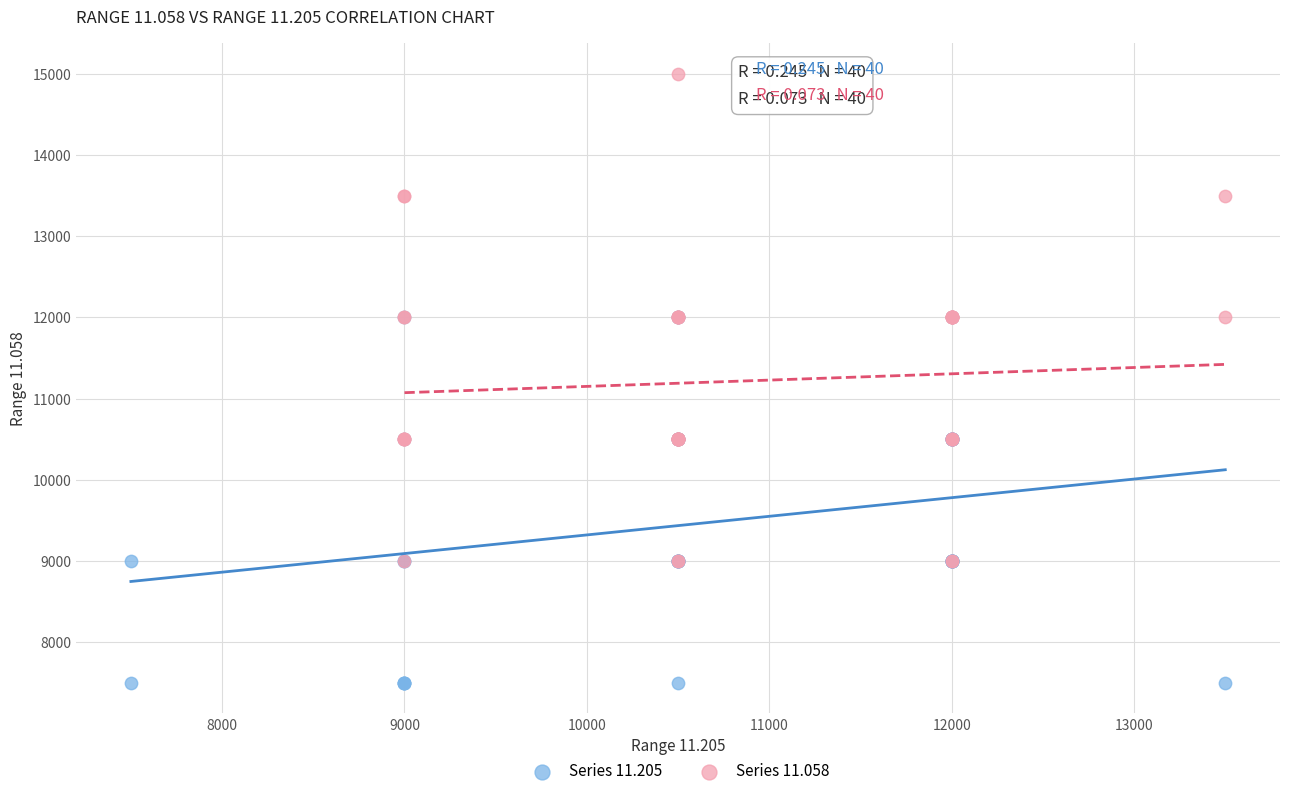

Which series has the largest Y range (max minus min)?

Series 11.058